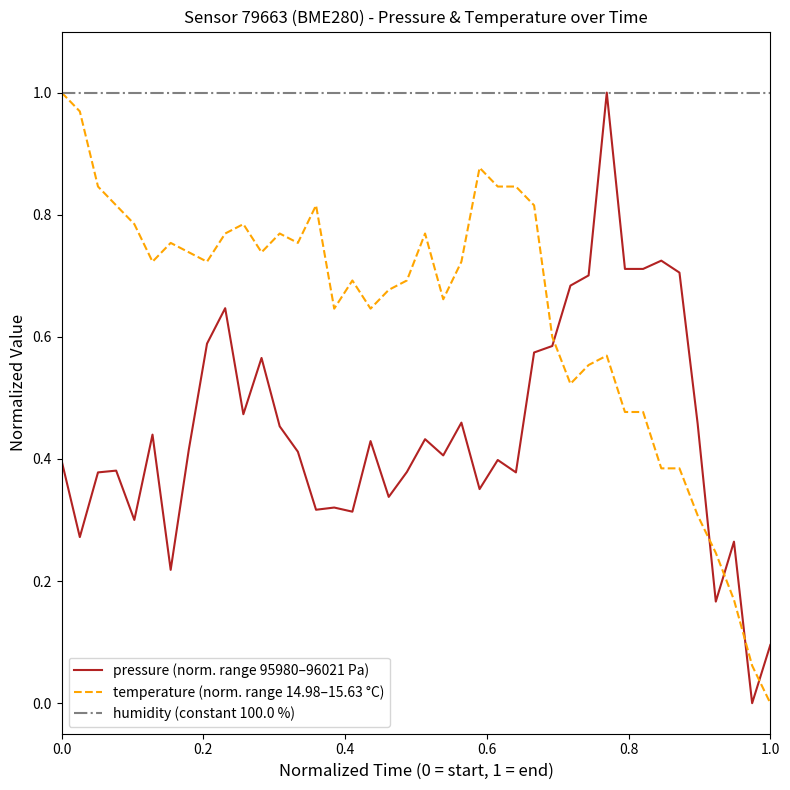

Which series has the largest total across all categories?

humidity (constant 100.0 %)